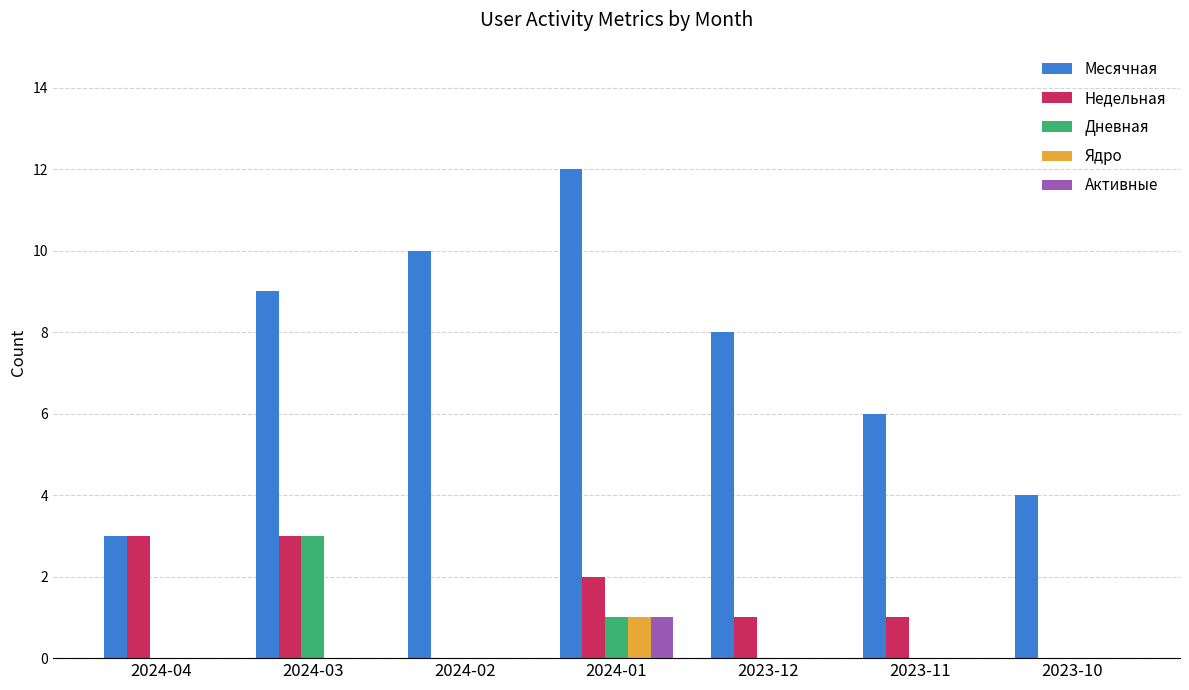

Which label corresponds to the largest value in the chart?

2024-01